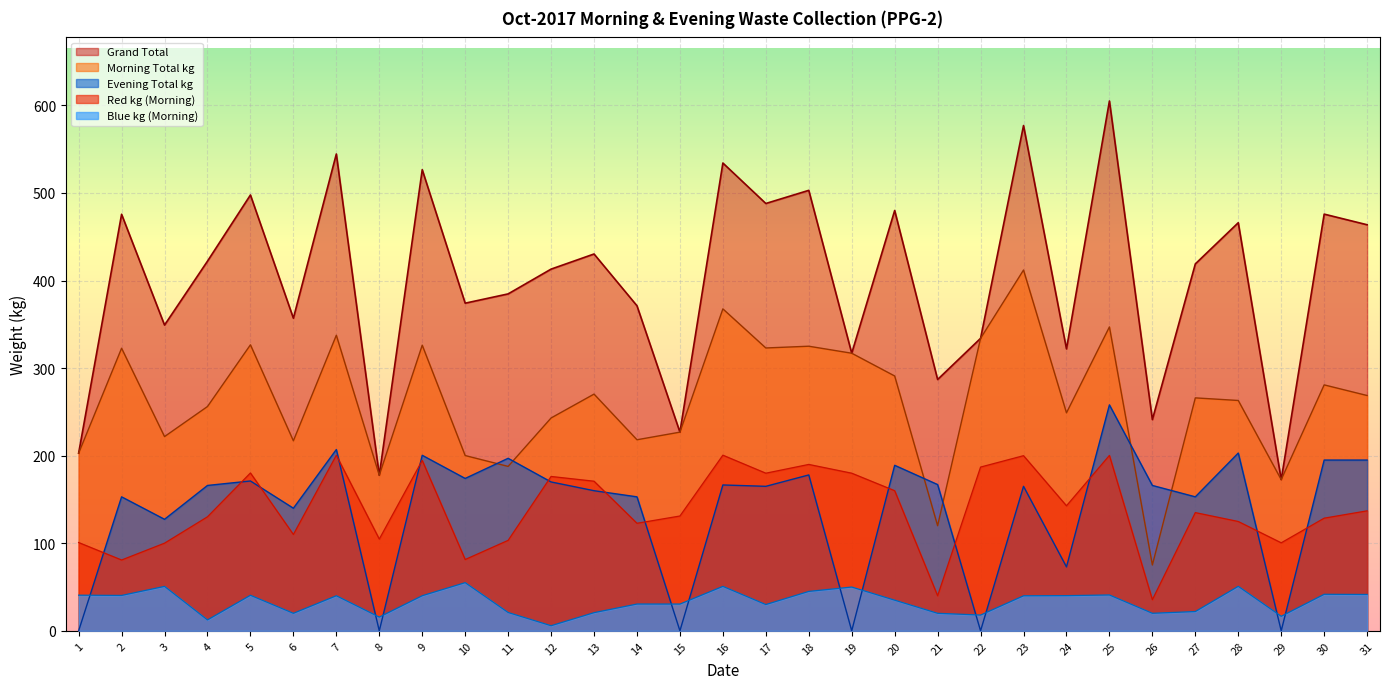

In Evening Total kg, how many points are higher than both neighbors (excluding endpoints)?

11